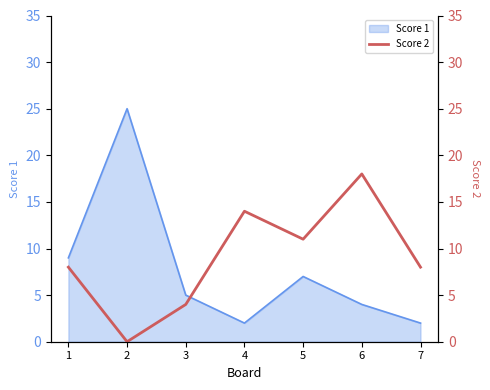

The value of Score 1 at 3 is 5. True or false?

True